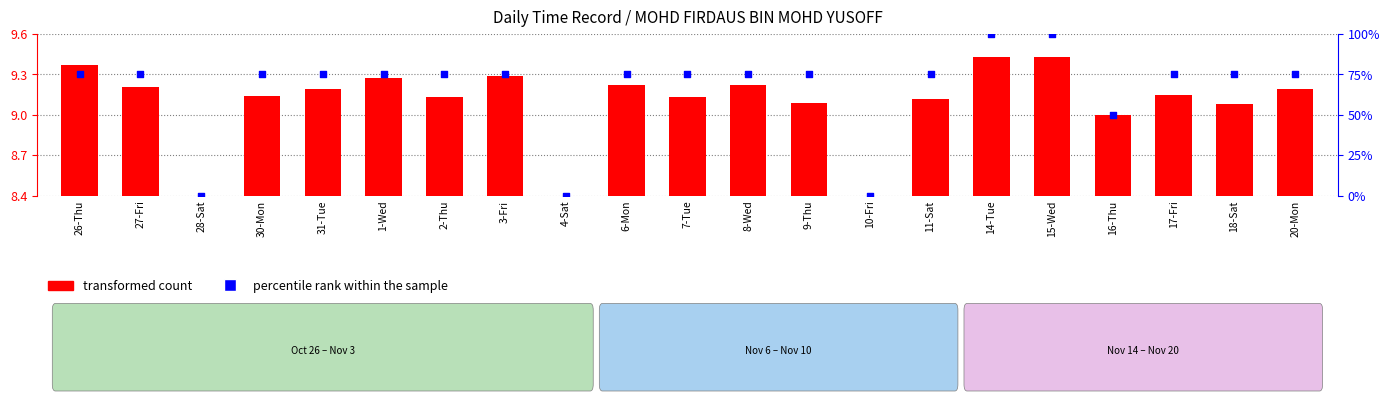

What are all the series names shown in the legend?

transformed count, percentile rank within the sample